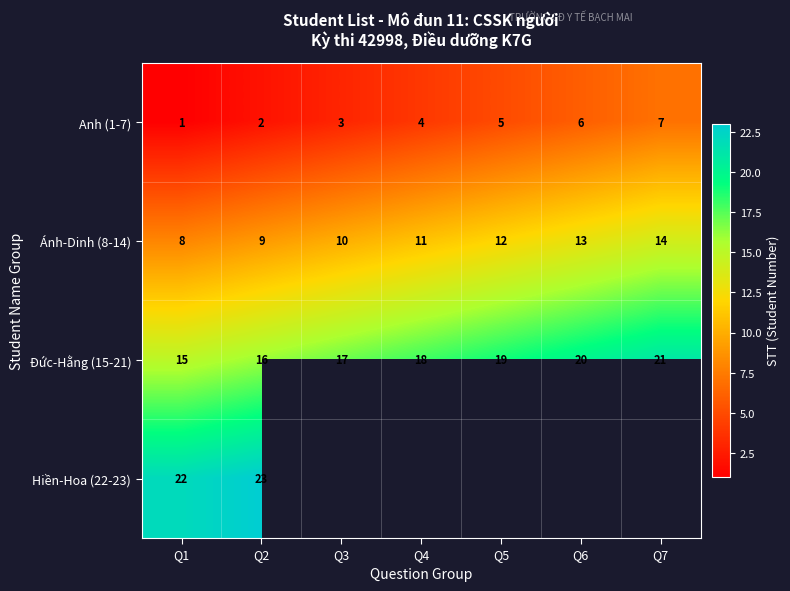

Count the Ánh-Dinh (8-14) values in the range 9 to 13.

5